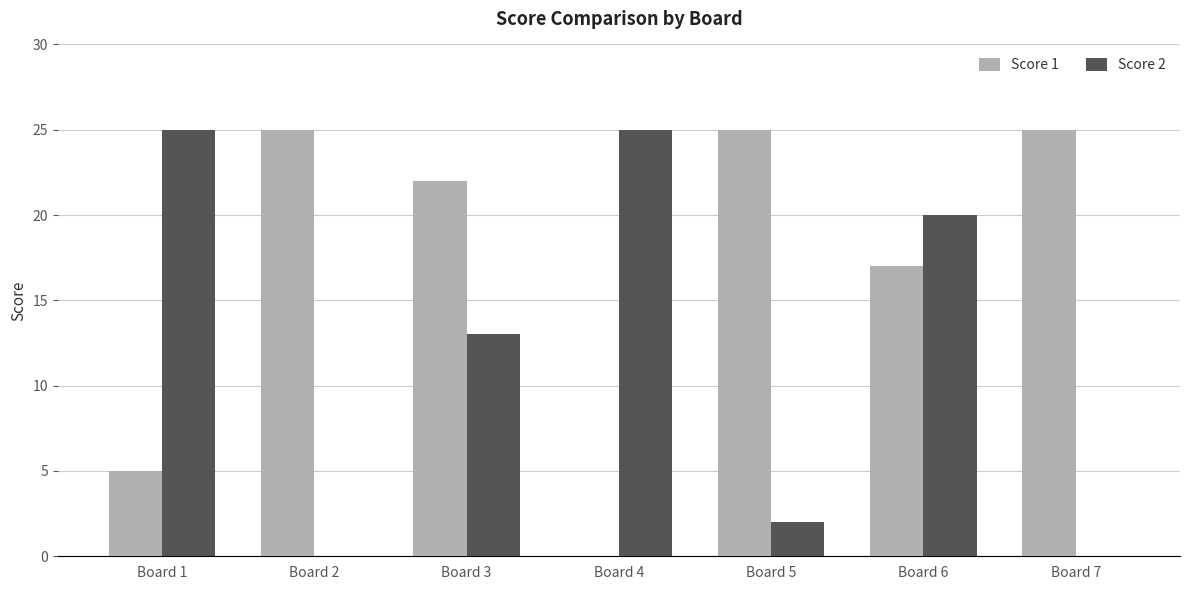

What is the sum of all Score 1 values?

119